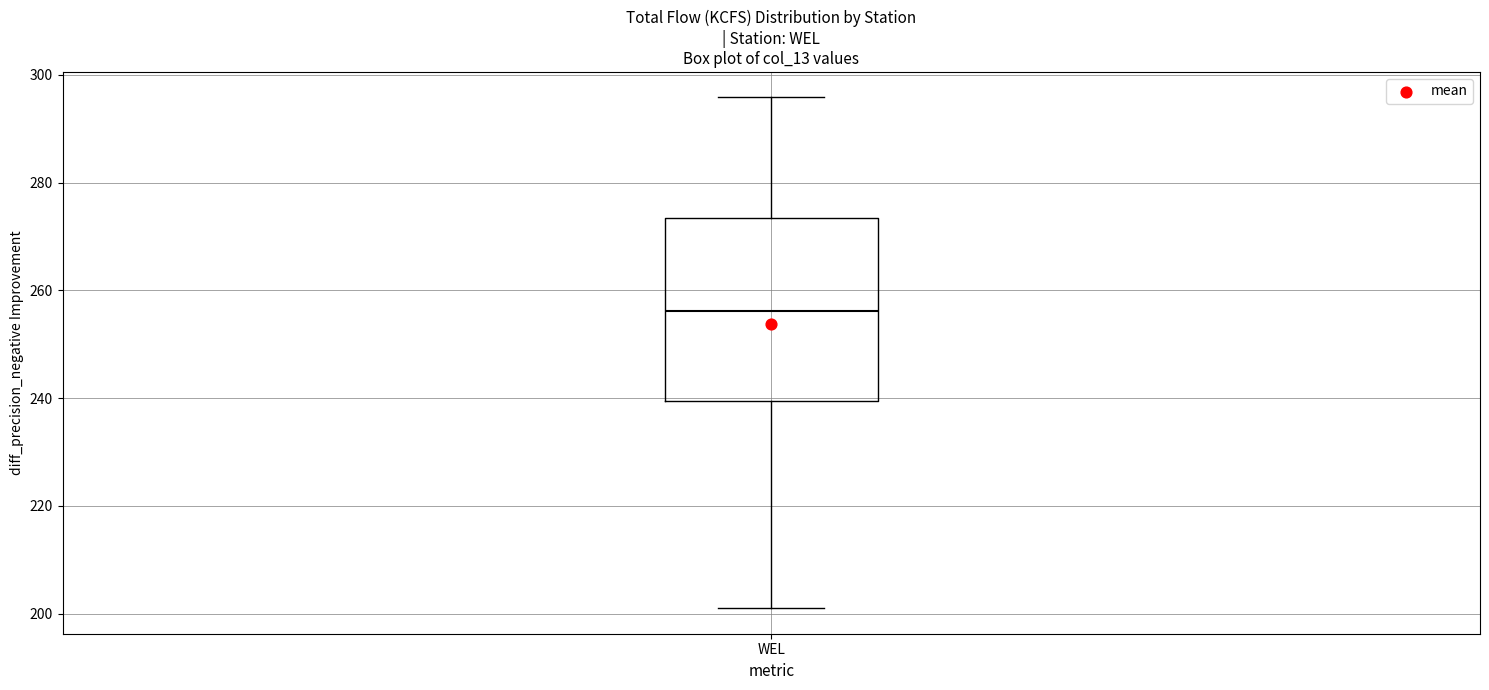

Where does the lower whisker of the box for WEL end on the y-axis? The values are not printed on the chart, so give them approximately, as read against the axis.

202